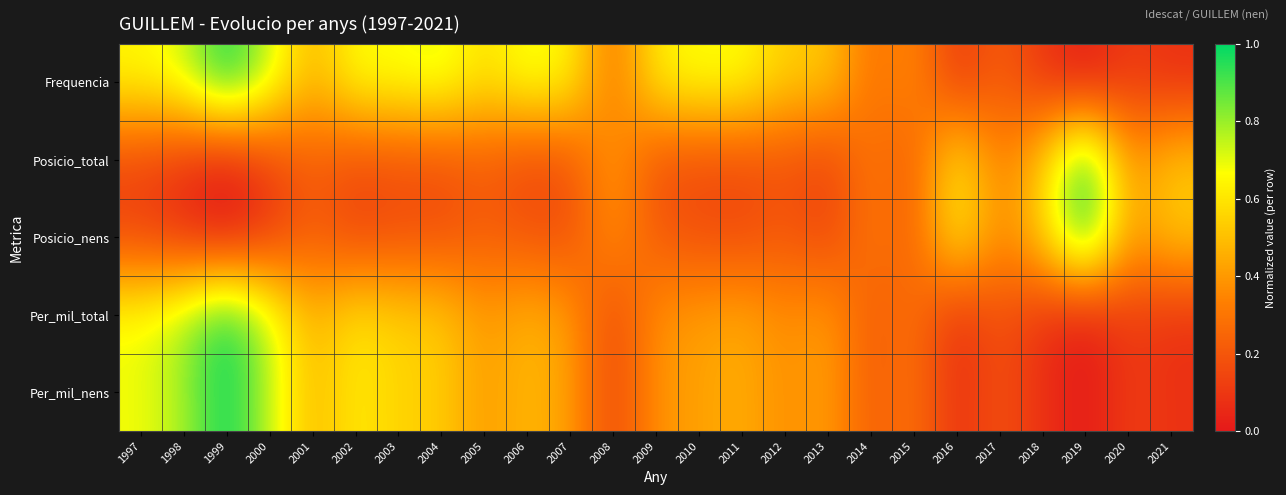

At how many categories does at least one series exceed 0?

25